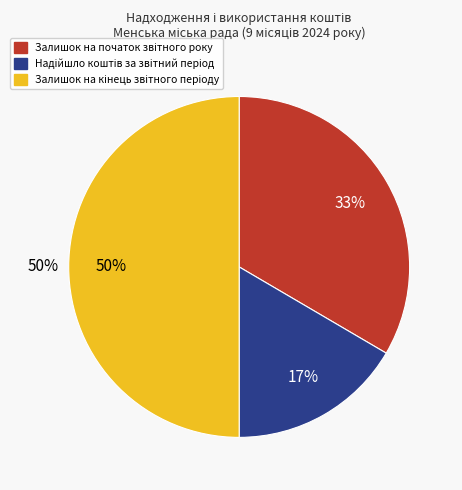

To the nearest percent, what is the difference between the largest and smallest slice percentages?

33%